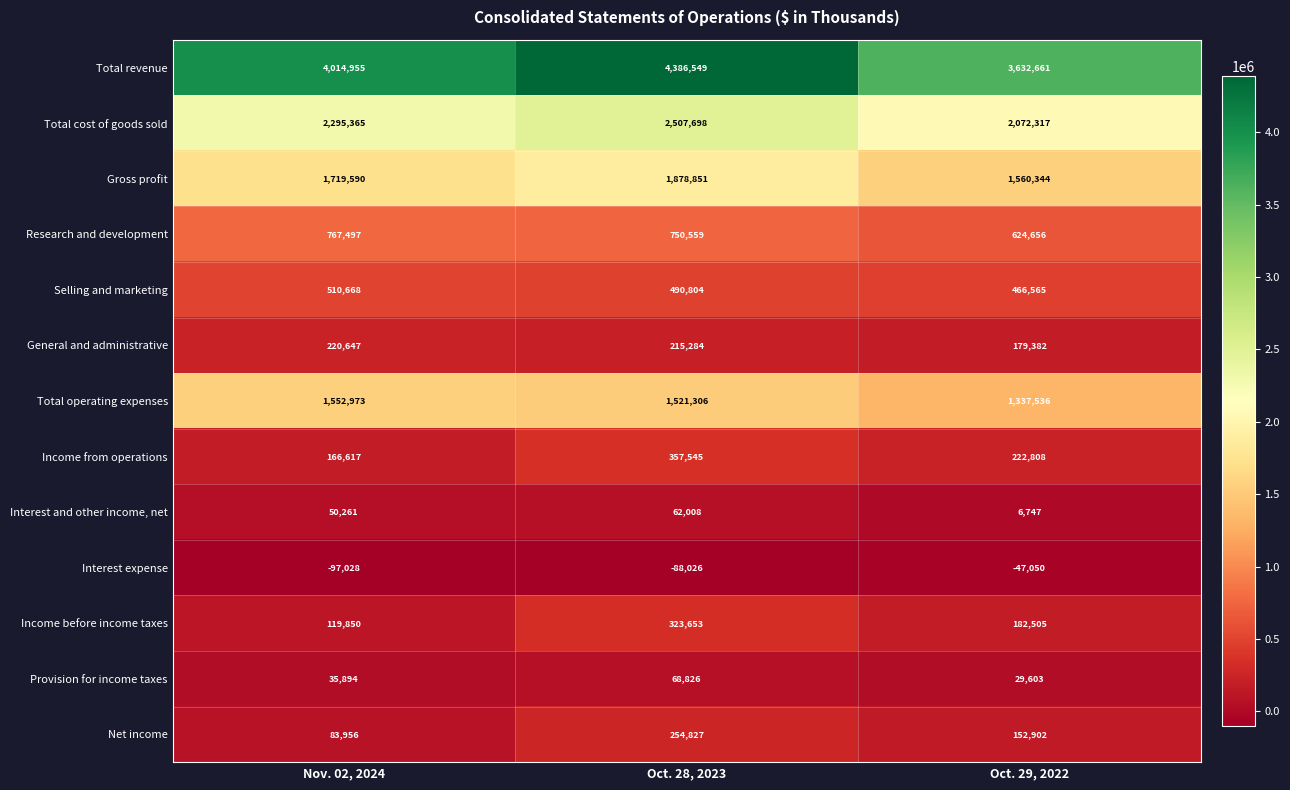

Which series has the largest total across all categories?

Total revenue